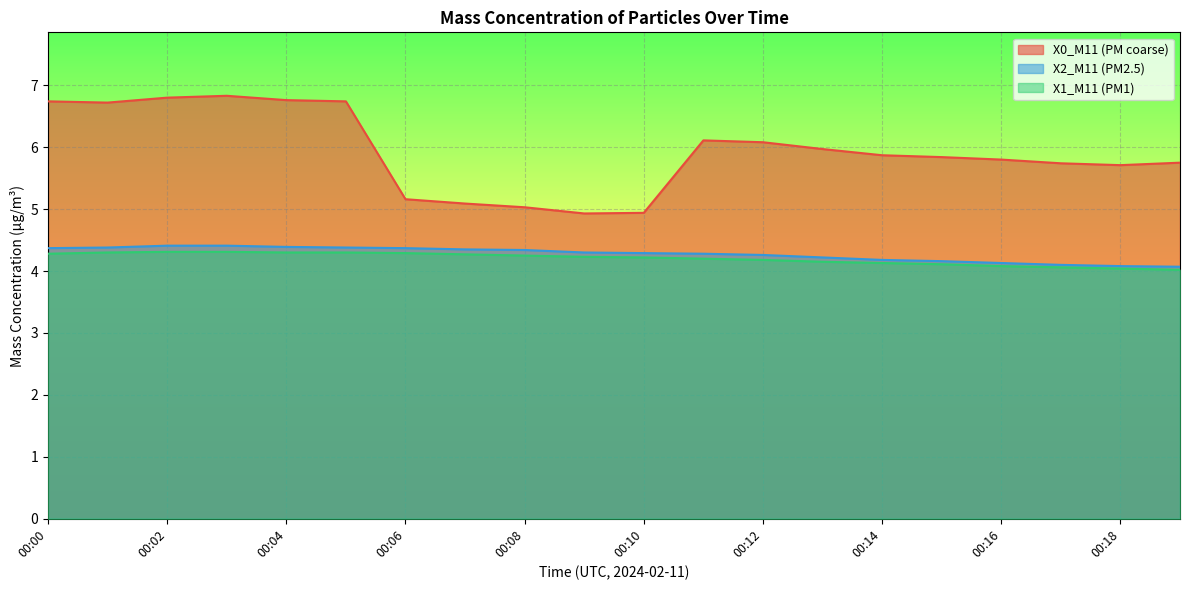

True or false: X2_M11 (PM2.5) has more than 1 interior local peaks.

False